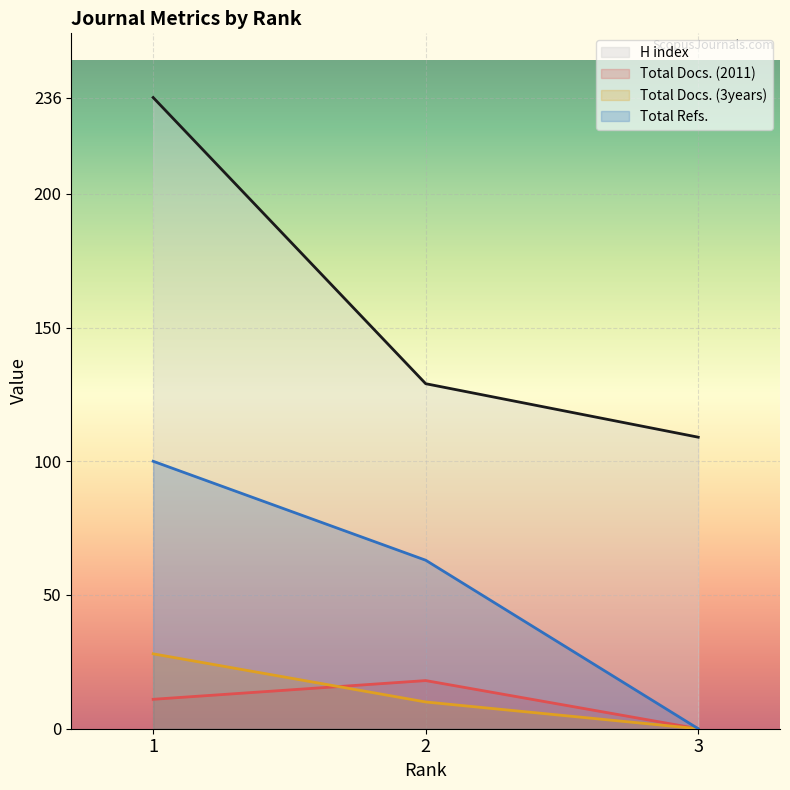

Reading left to right, what are all the values shown in this chart?

H index: 1=236	2=129	3=109
Total Docs. (2011): 1=11	2=18	3=0
Total Docs. (3years): 1=28	2=10	3=0
Total Refs.: 1=100	2=63	3=0